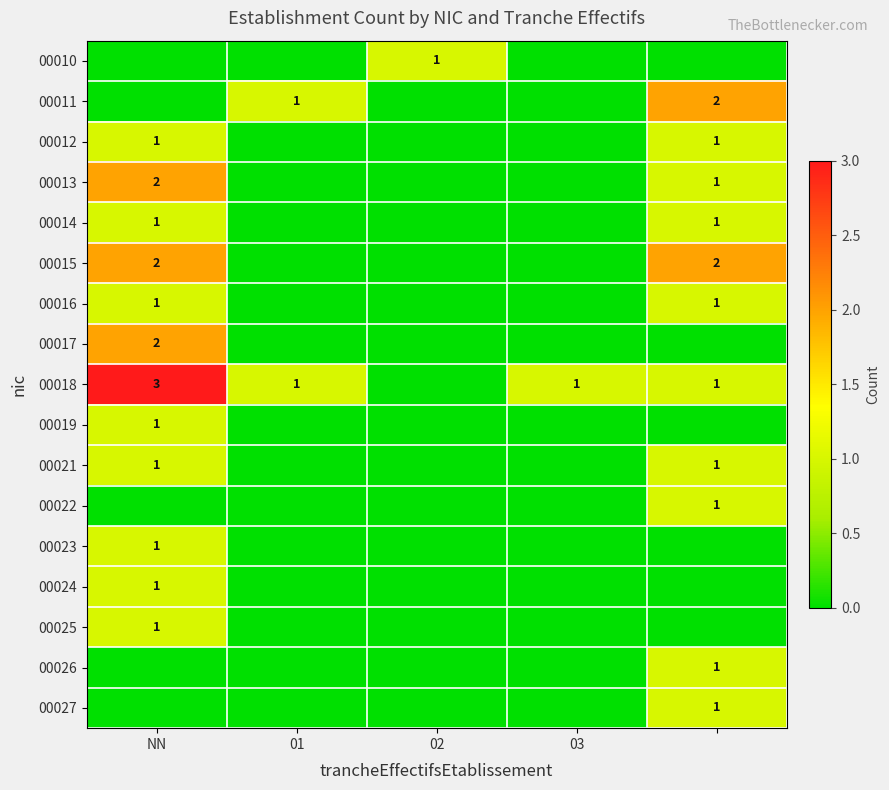

Is it true that 00011 equals 1 at 01?

True